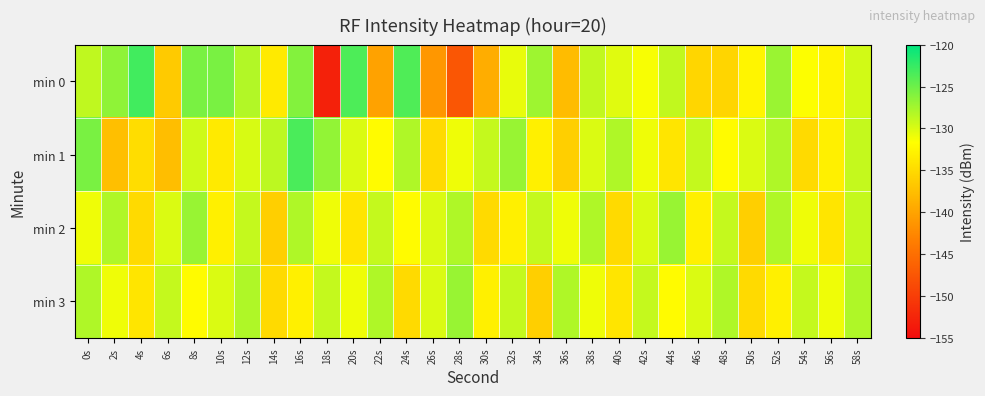

At which category is the sum across all series the highest?

16s